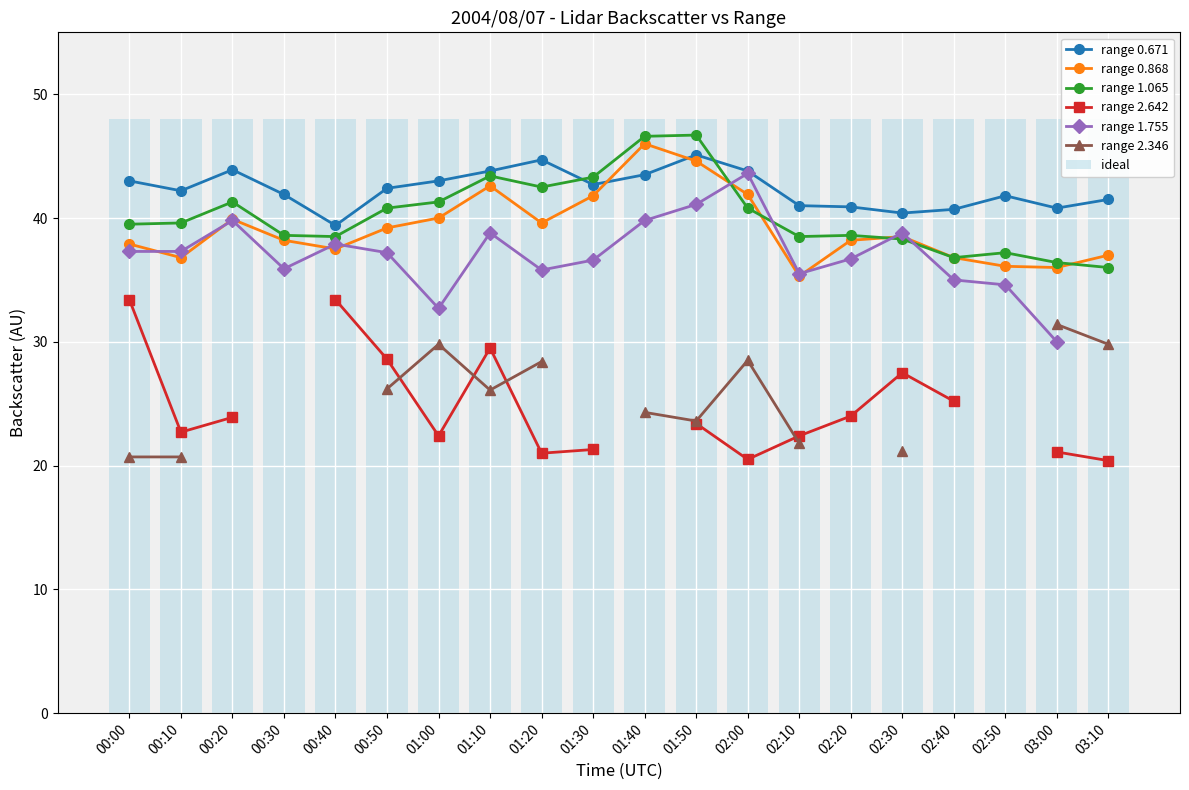

Which series has the largest total across all categories?

0.671